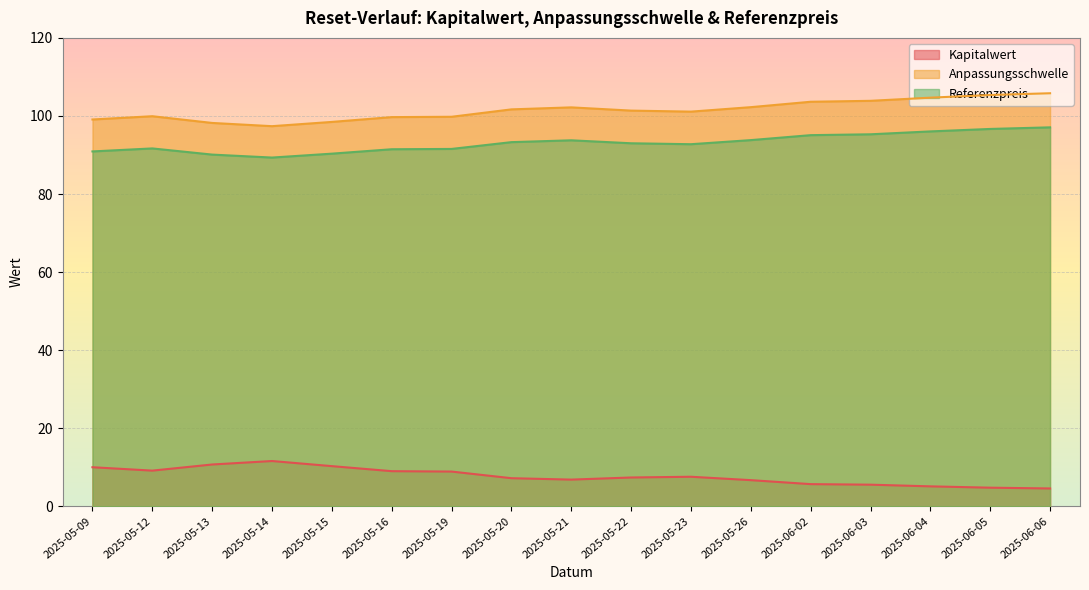

Which category has the lowest value across all series?

2025-06-06